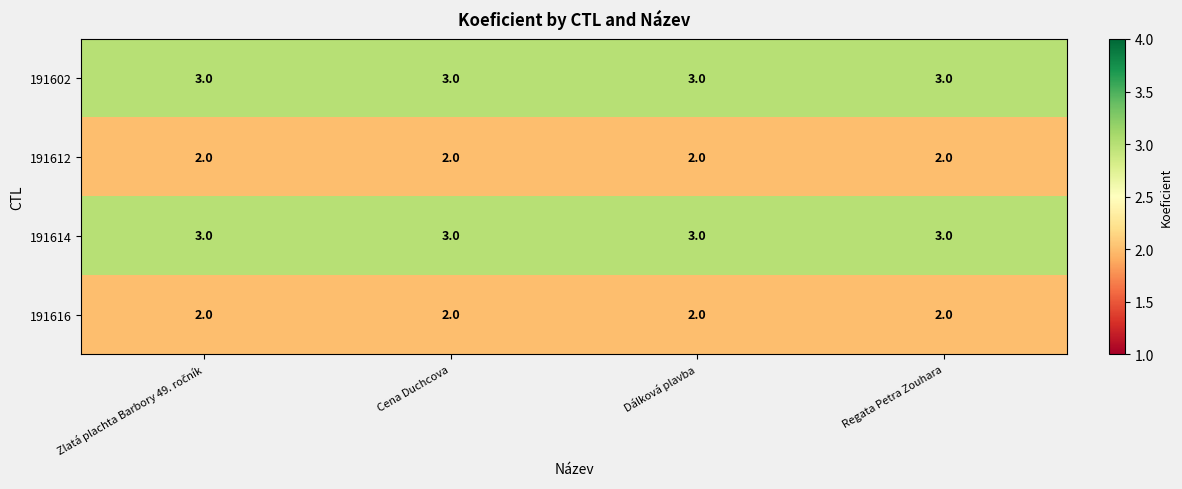

What is the total value across all series at Dálková plavba?

10